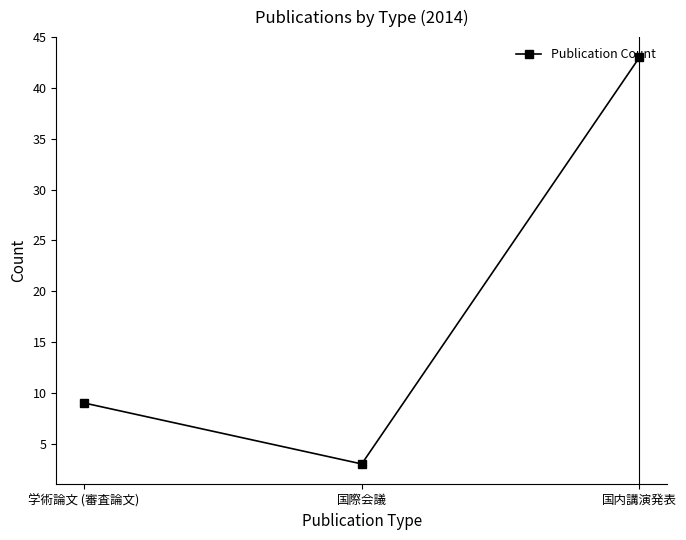

Does the chart have visible grid lines?

No